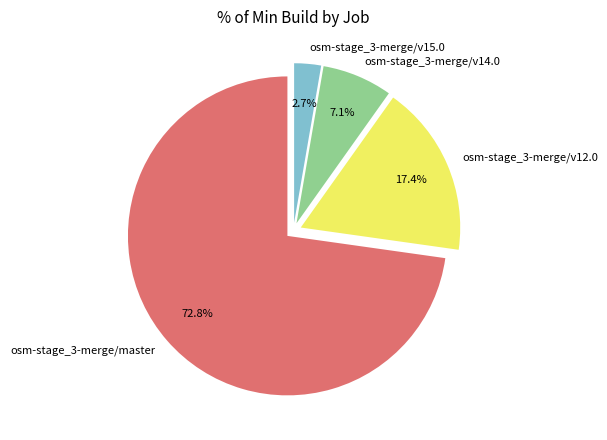

To the nearest percent, what is the combined percentage of osm-stage_3-merge/v14.0 and osm-stage_3-merge/master?

80%